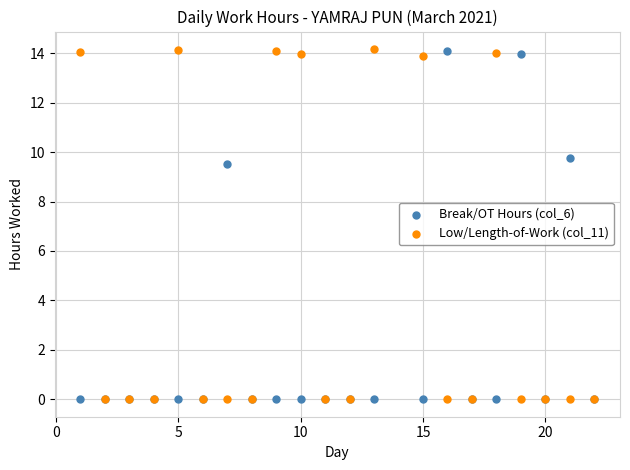

In the Break/OT Hours (col_6) series, what Y value is closest to 7?

9.5